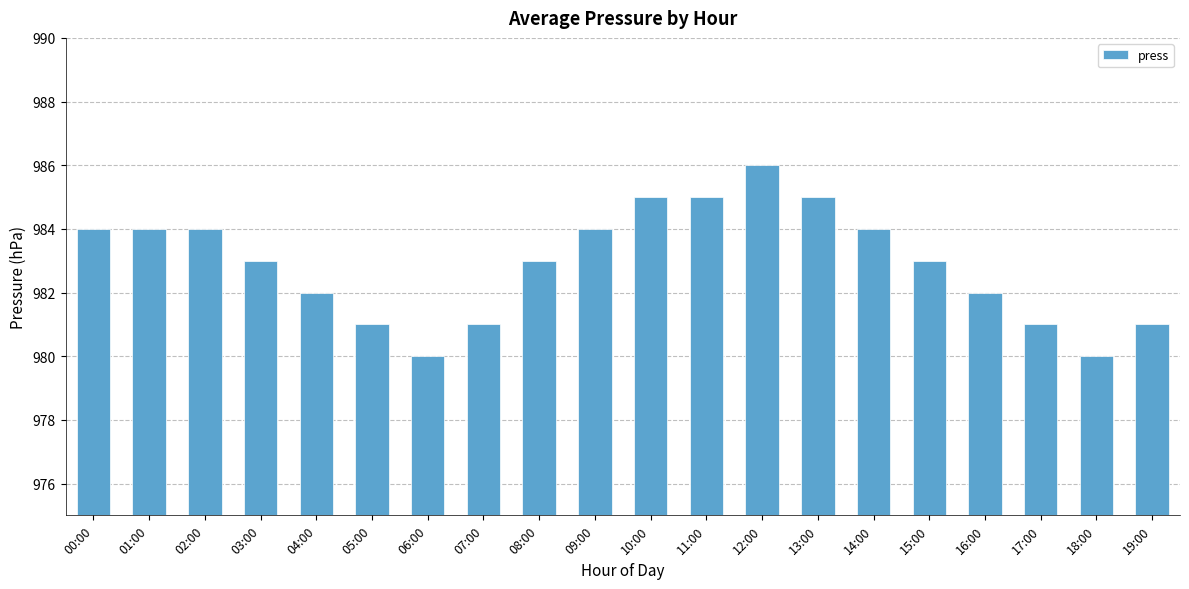

Is it true that the value at 03:00 is 983?

True